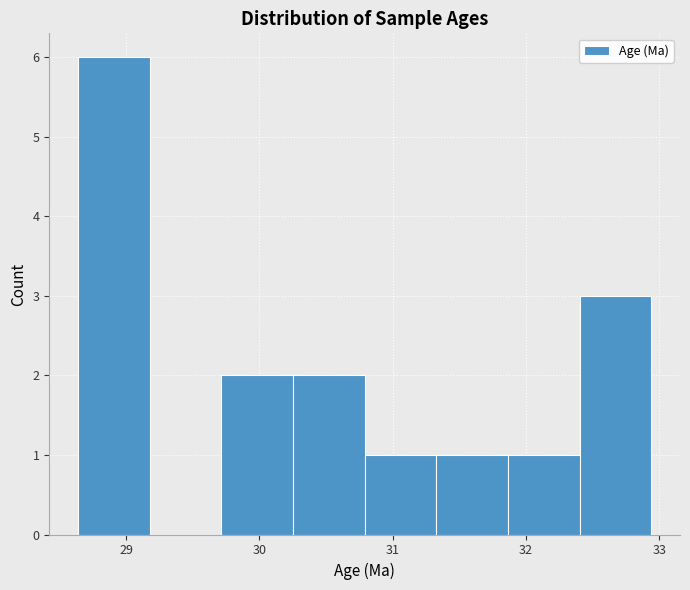

Reading left to right, list every bar in this chart as the range it spans on the x-axis followed by its height. Neither the bar edges nor the heights are printed on the chart, so give them approximately, as read against the axes.

28.6 to 29.2: 6
29.2 to 29.7: 0
29.7 to 30.3: 2
30.3 to 30.8: 2
30.8 to 31.3: 1
31.3 to 31.9: 1
31.9 to 32.4: 1
32.4 to 32.9: 3